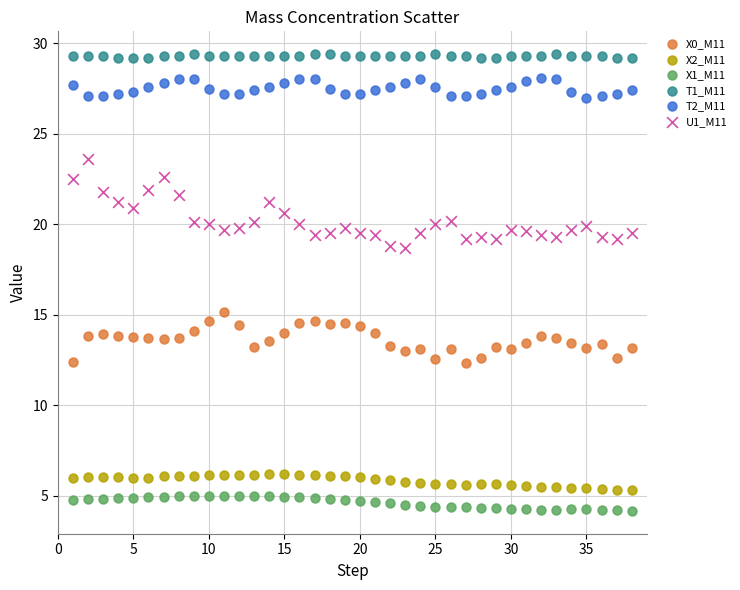

Across all data points, what is the range of X values (max minus min)?

37.0